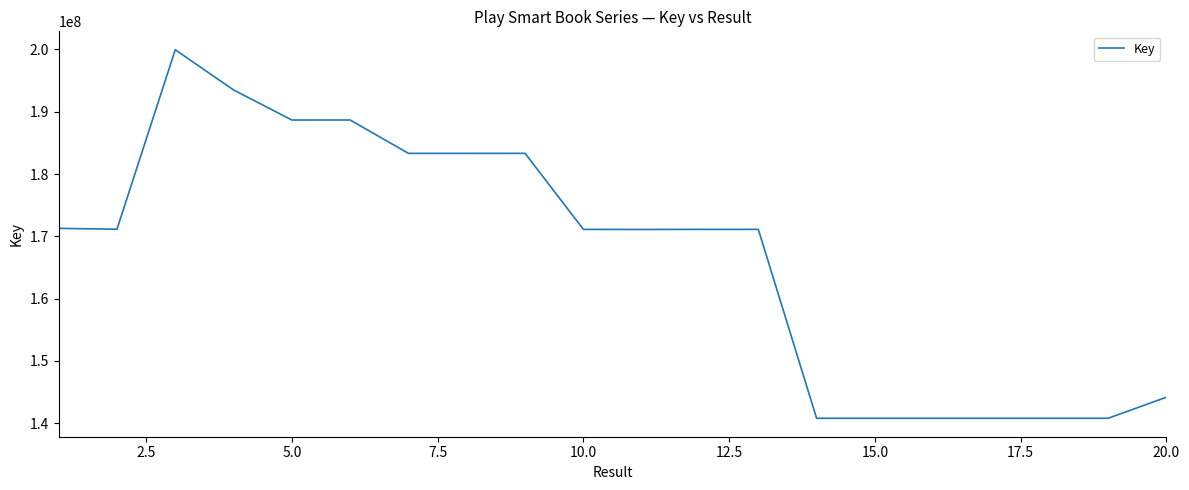

What is the maximum value shown in the chart?

199954373